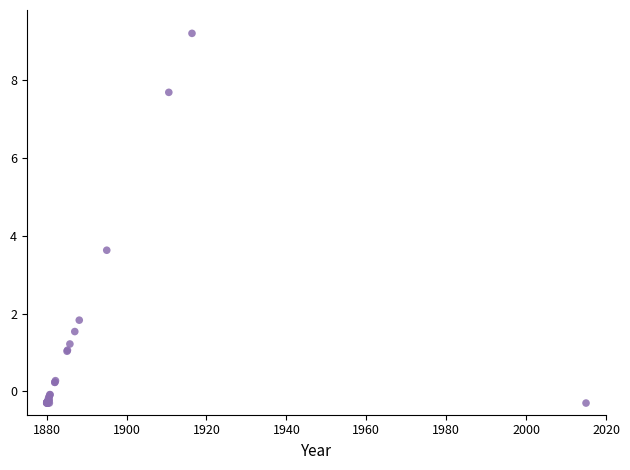

What Y value in the scatter plot is closest to 4?

3.6